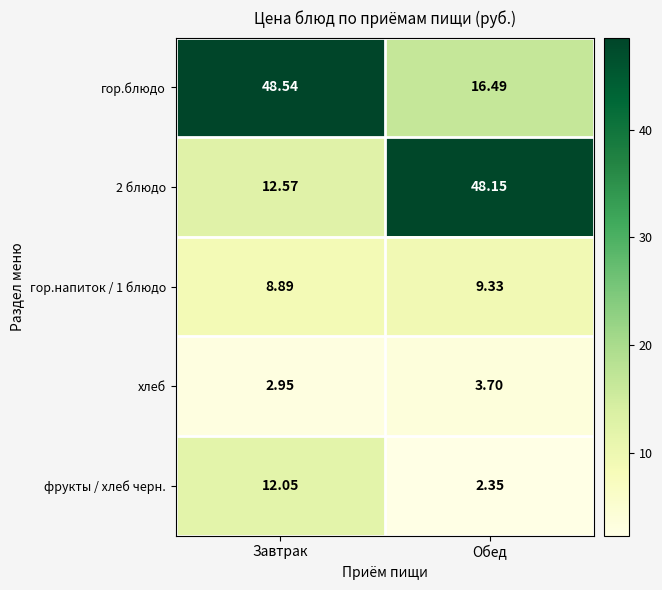

How many categories are shown in the chart?

2